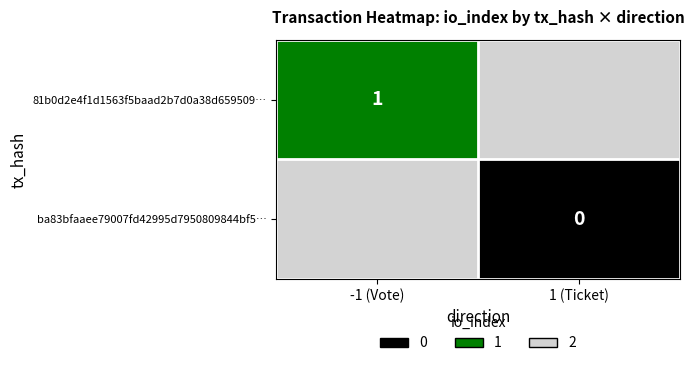

Between -1 (Vote) and 1 (Ticket), which series saw the biggest shift?

ba83bfaaee79007fd42995d7950809844bf5…